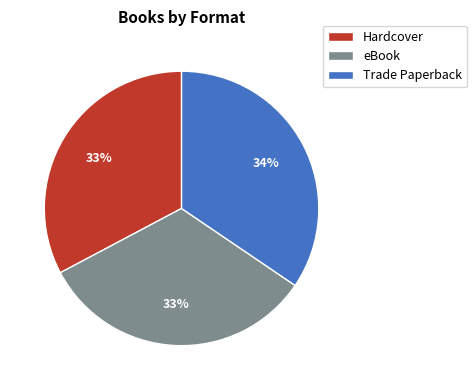

To the nearest percent, what percentage of the pie is Trade Paperback?

34%